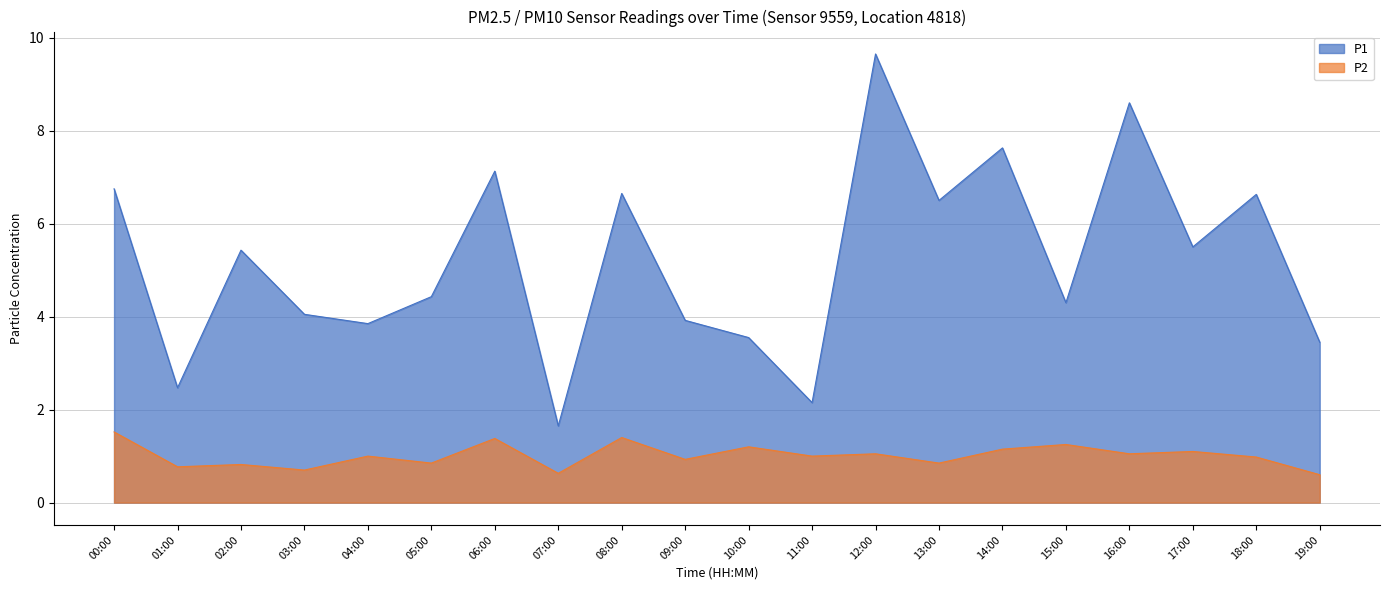

Count the number of data series in this chart.

2